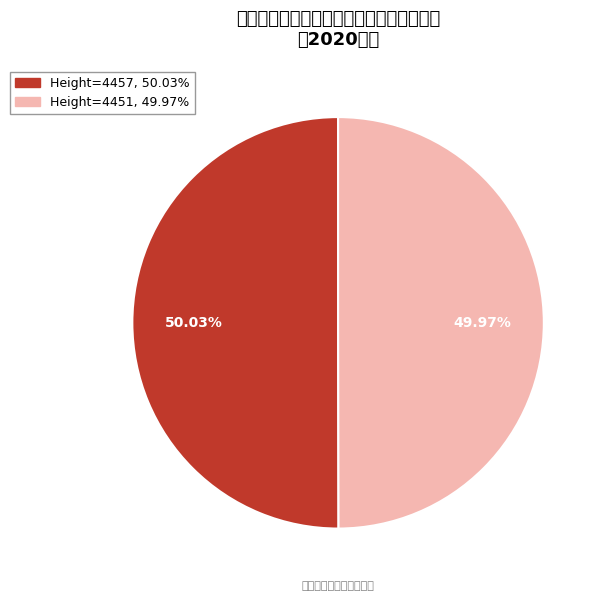

To the nearest percent, what is the average slice percentage?

50%